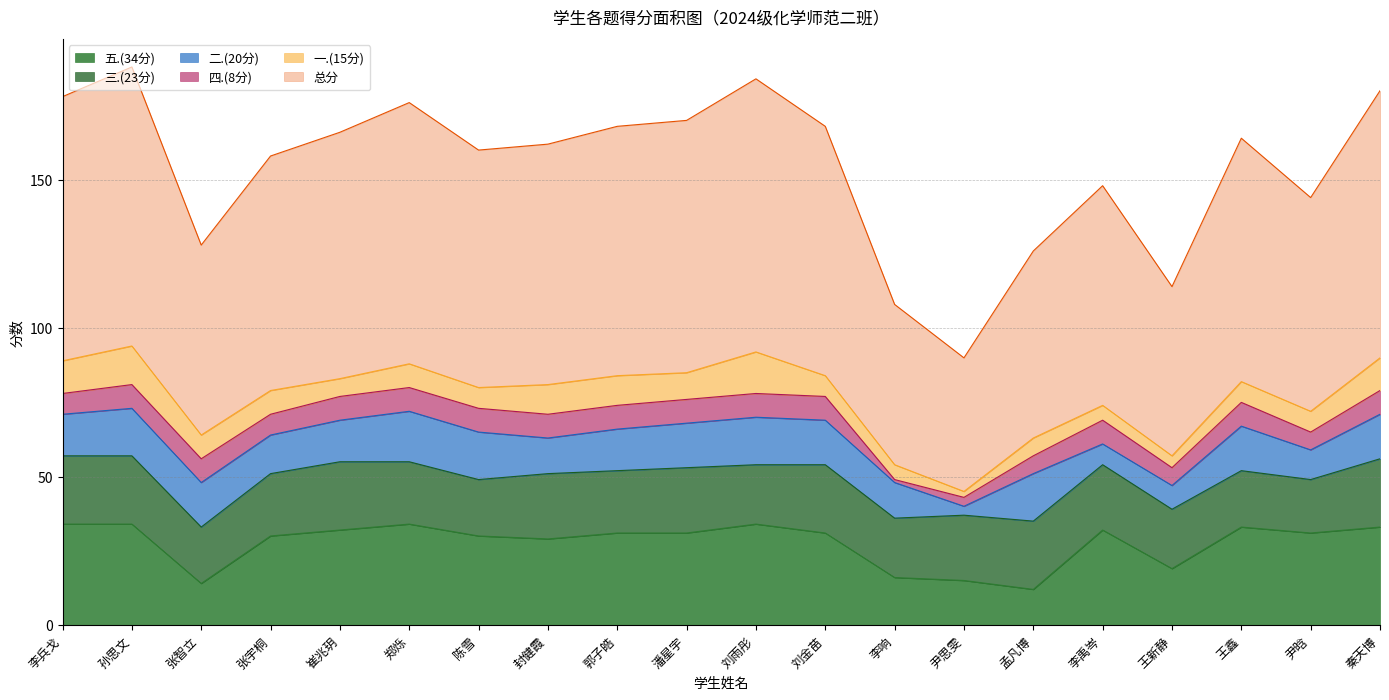

Reading left to right, list all the values displayed in this chart.

总分: 89	94	64	79	83	88	80	81	84	85	92	84	54	45	63	74	57	82	72	90
一.(15分): 11	13	8	8	6	8	7	10	10	9	14	7	5	2	6	5	4	7	7	11
二.(20分): 14	16	15	13	14	17	16	12	14	15	16	15	12	3	16	7	8	15	10	15
三.(23分): 23	23	19	21	23	21	19	22	21	22	20	23	20	22	23	22	20	19	18	23
四.(8分): 7	8	8	7	8	8	8	8	8	8	8	8	1	3	6	8	6	8	6	8
五.(34分): 34	34	14	30	32	34	30	29	31	31	34	31	16	15	12	32	19	33	31	33